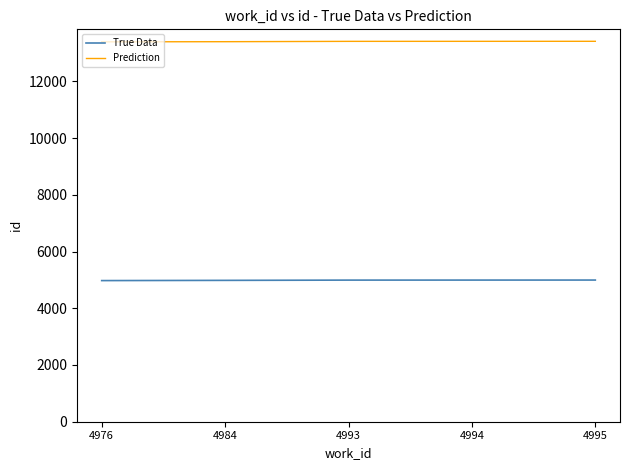

What is the average value of the True Data series?

4988